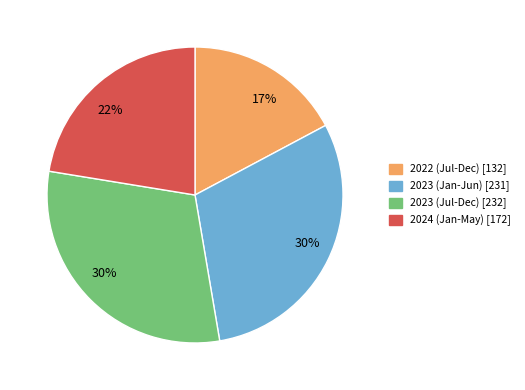

Is there any slice that represents more than half of the pie?

No